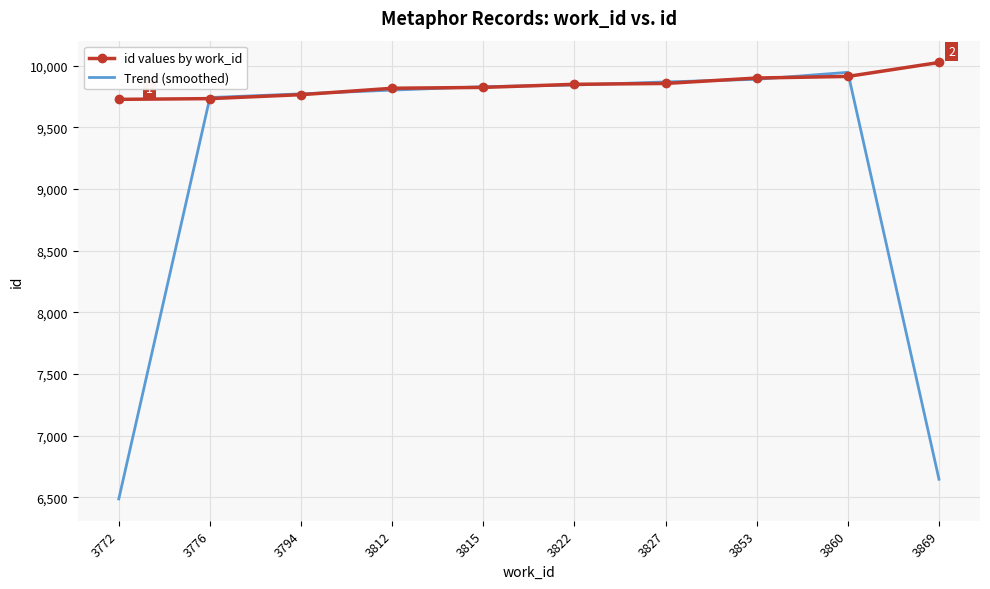

Which series has the largest total across all categories?

id values by work_id